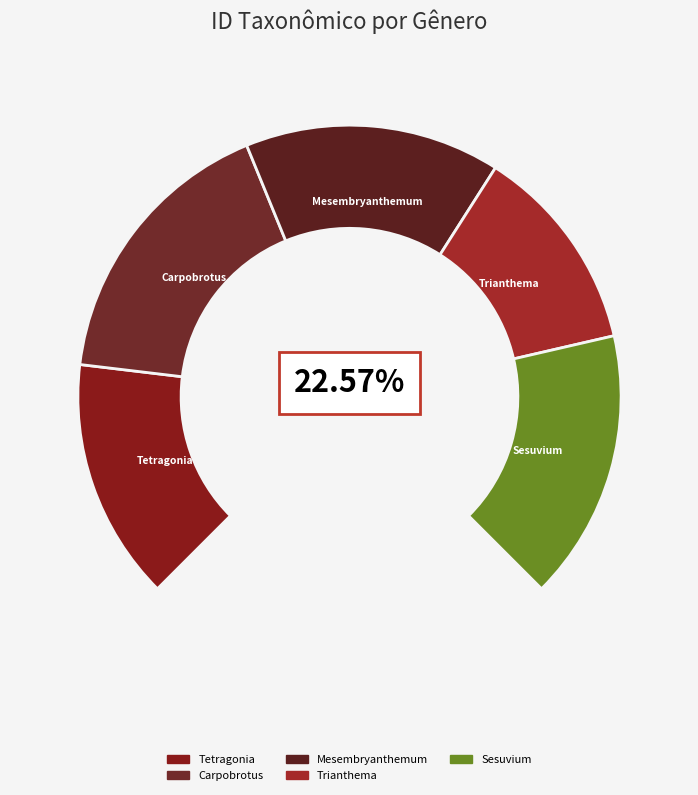

What is the smallest slice in the pie chart?

Trianthema